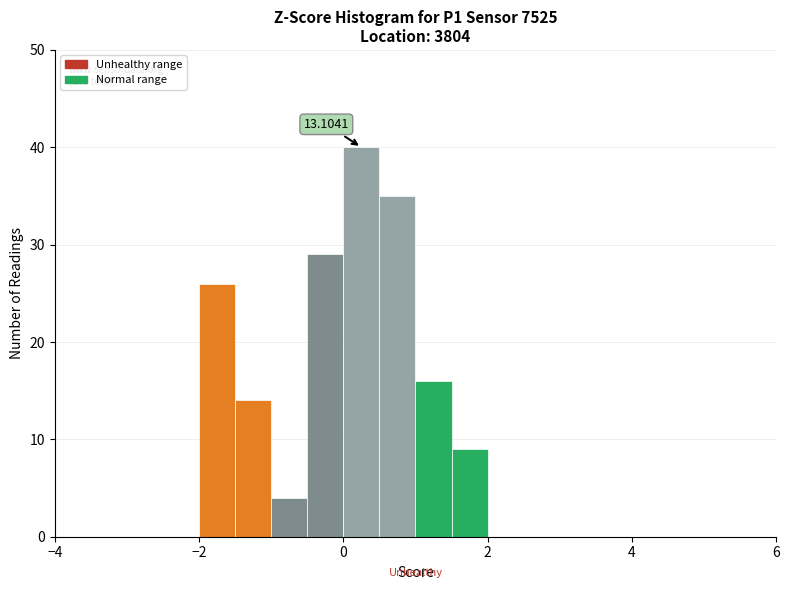

Read against the x-axis, roughly where is the centre of the tallest bar?

0.2